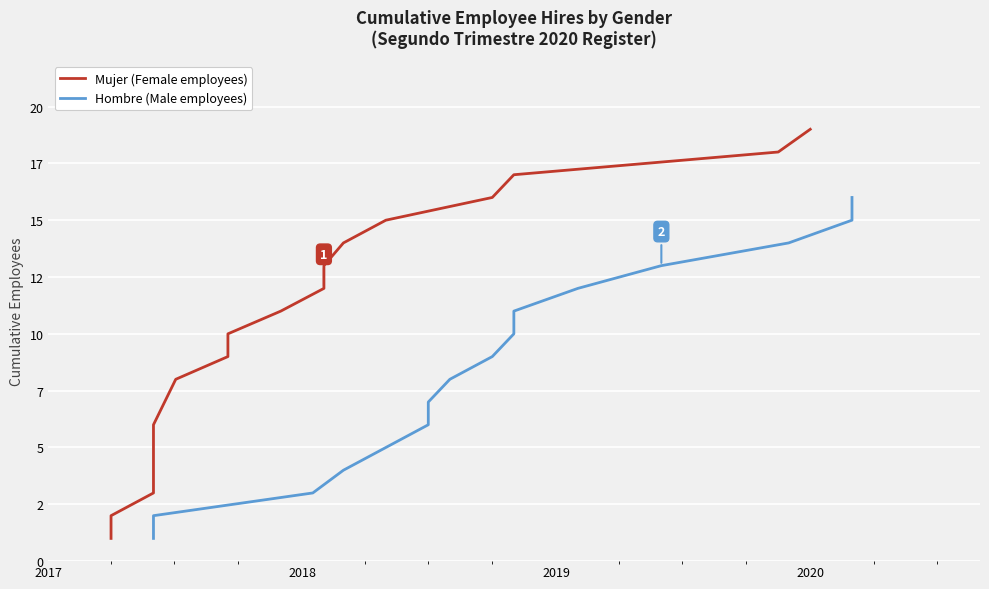

Count the number of values greater than 10.

9